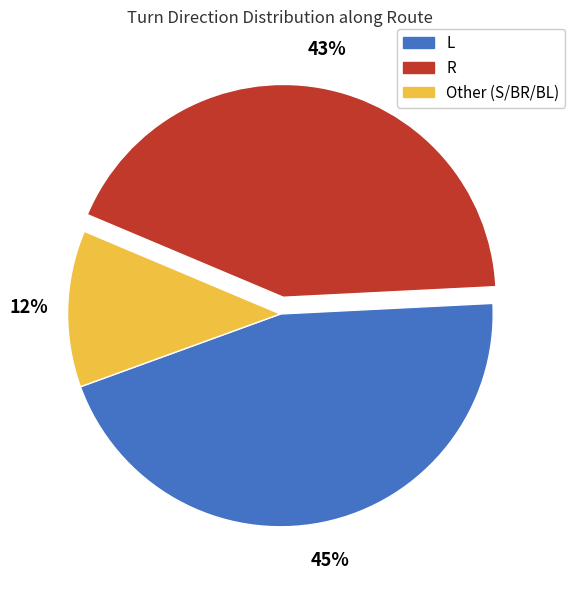

To the nearest percent, what is the difference between the largest and smallest slice percentages?

33%